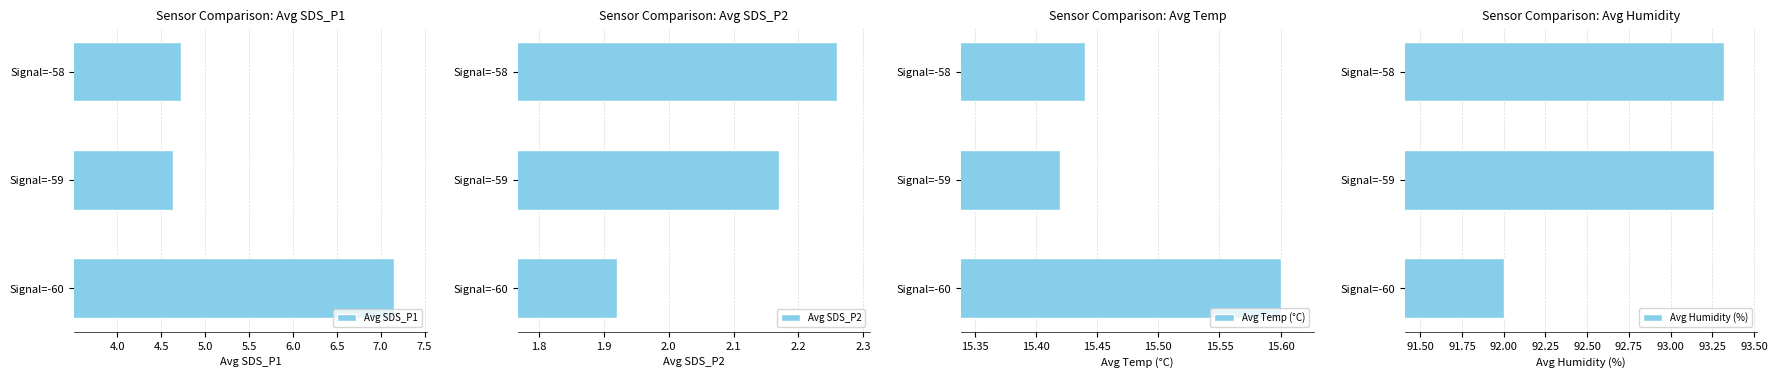

At which label is Avg Humidity (%) closest to 92?

Signal=-60